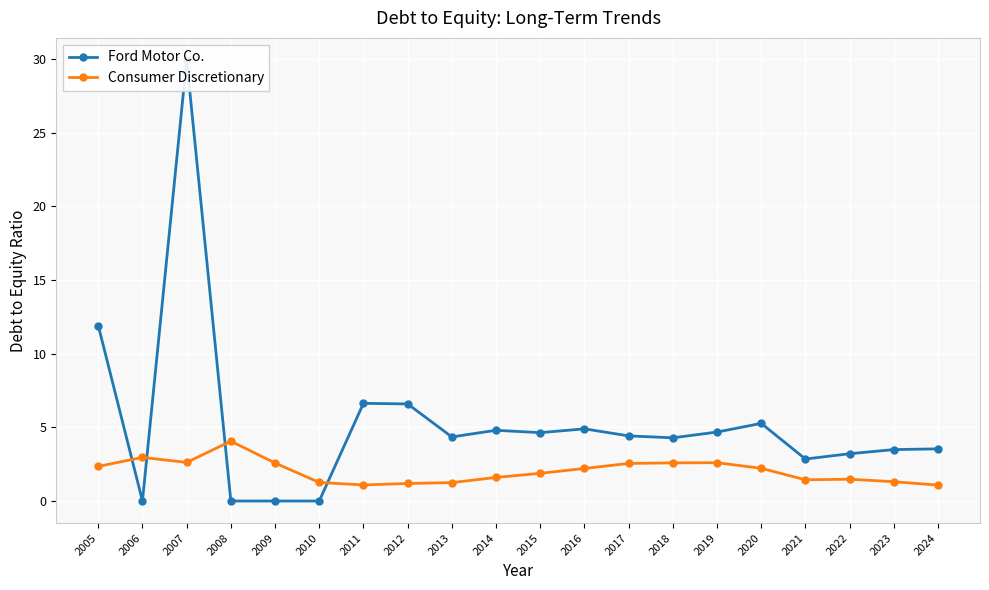

What are all the series names shown in the legend?

Ford Motor Co., Consumer Discretionary